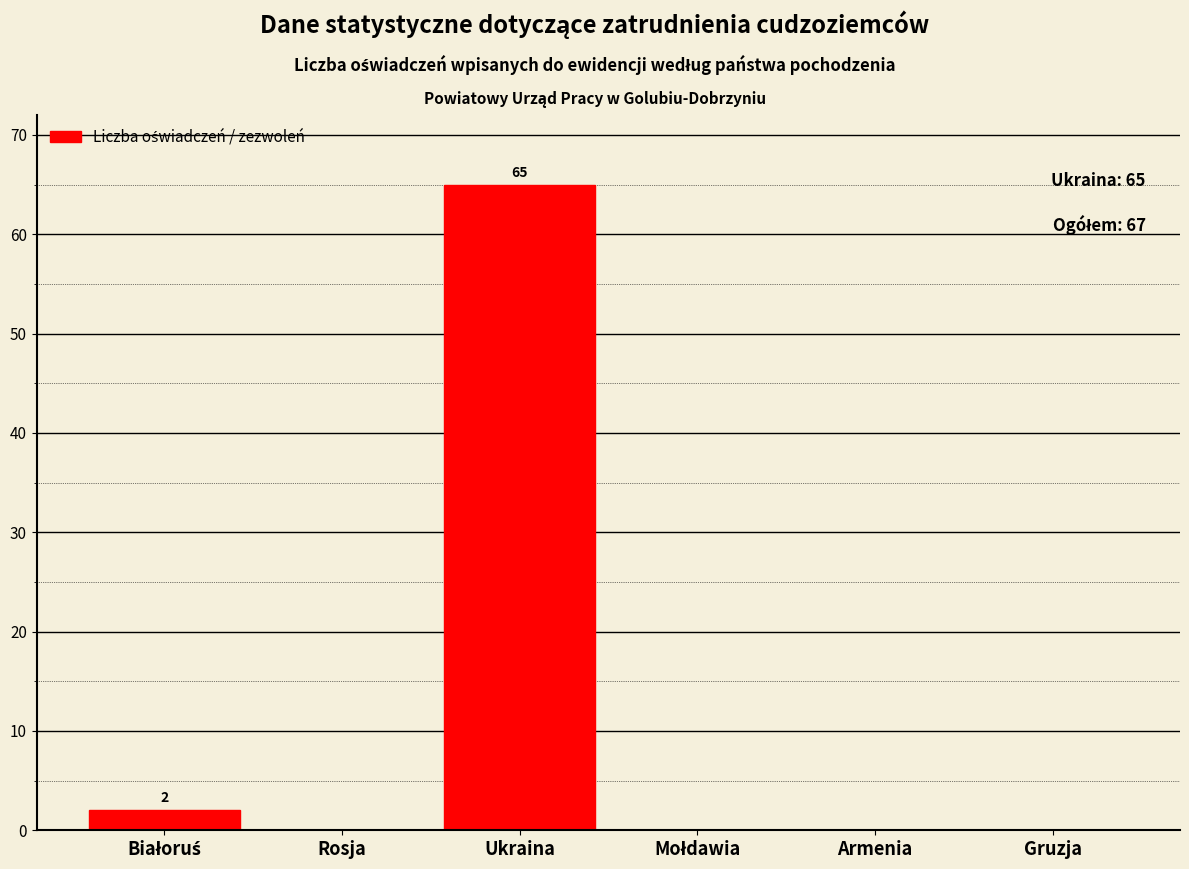

Which label corresponds to the largest value in the chart?

Ukraina